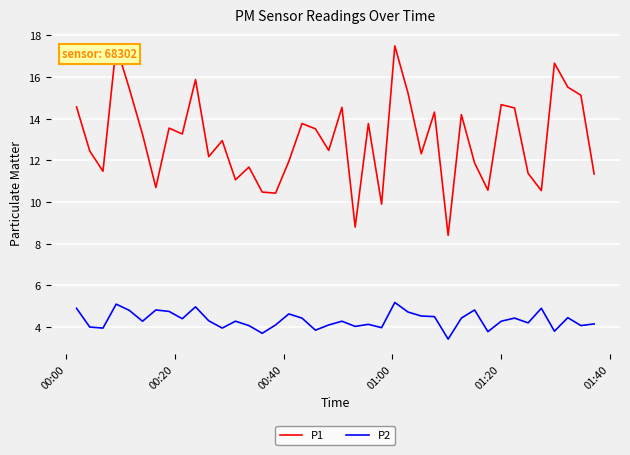

What is the difference between the maximum and minimum values in the P2 series?

1.8